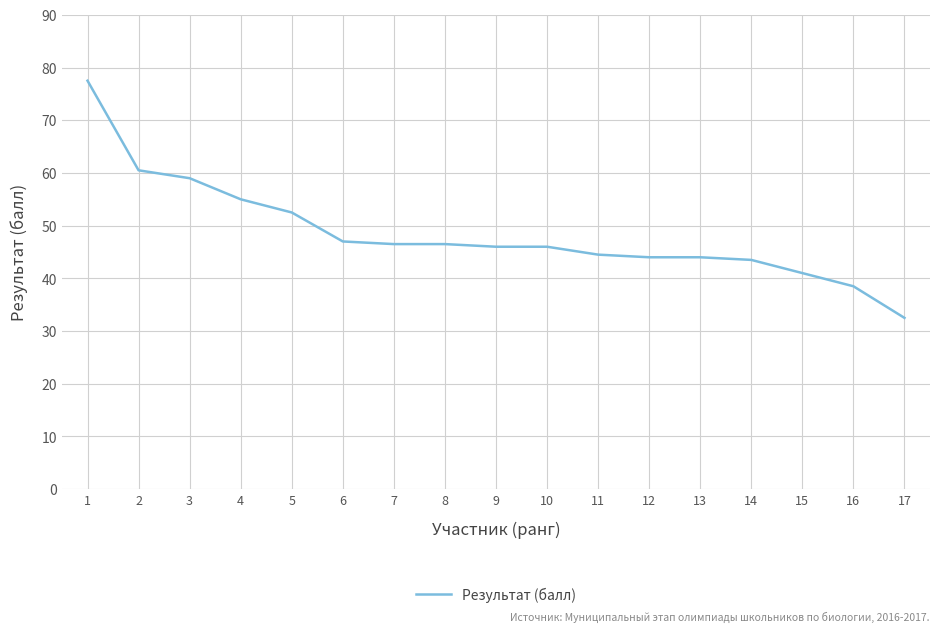

Read the value at 6.

47.0